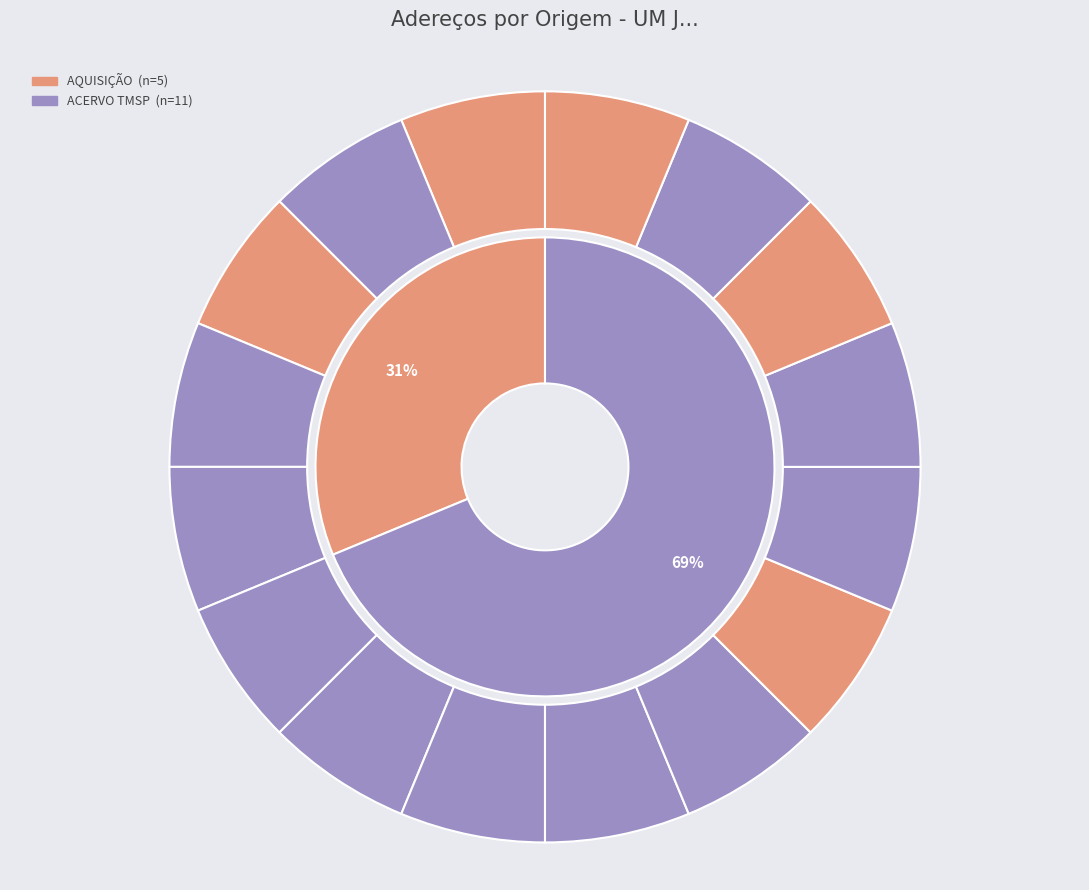

What is the ratio of the value at ACERVO TMSP to the value at AQUISIÇÃO?

2.2